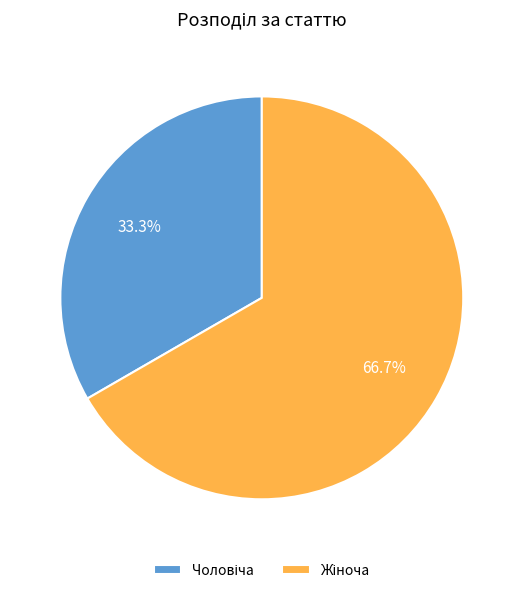

Is there a majority slice in this chart?

Yes